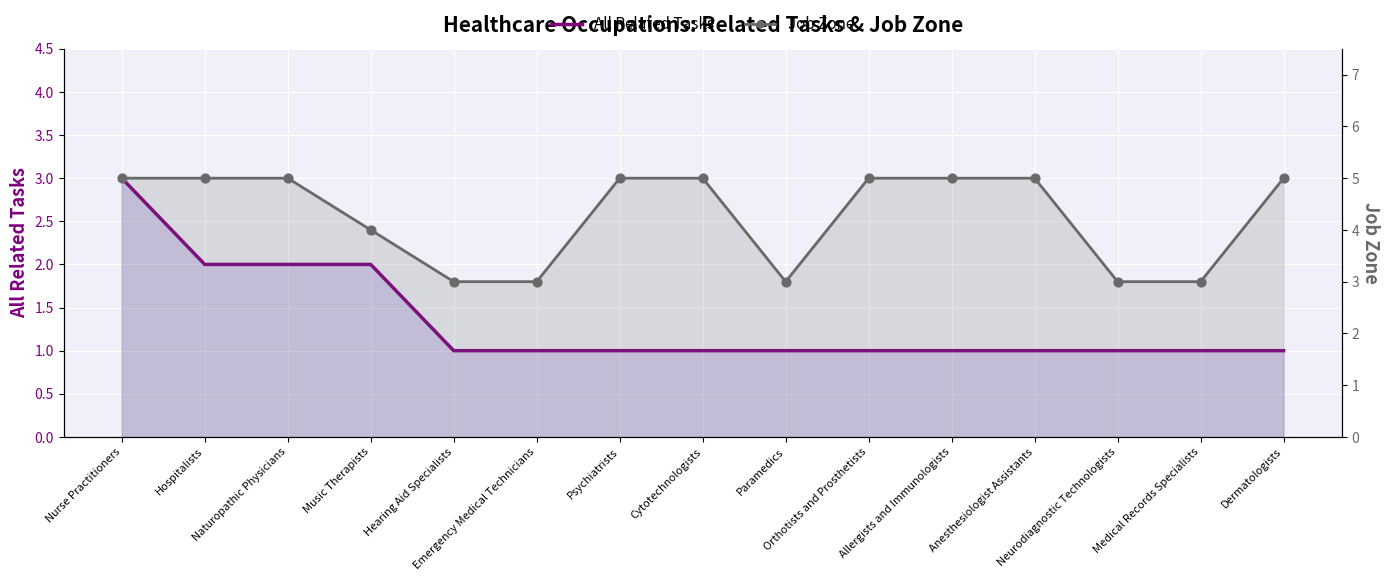

What are all the series names shown in the legend?

All Related Tasks, Job Zone